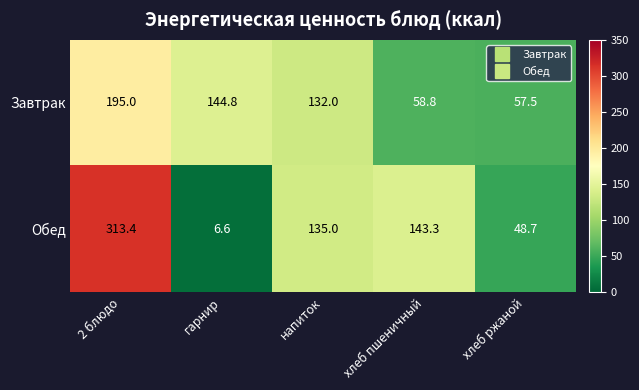

At which category is the sum across all series the highest?

2 блюдо